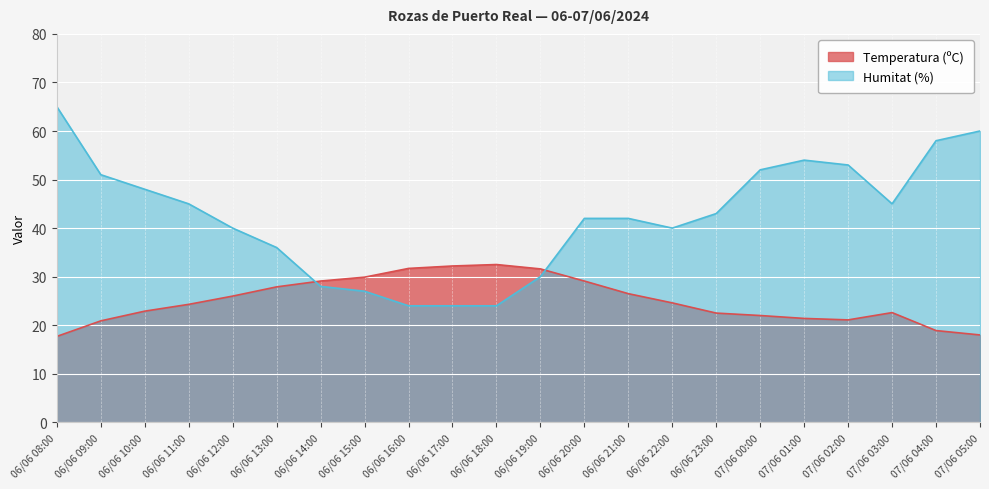

What is the highest value of the Humitat (%) series?

65.0